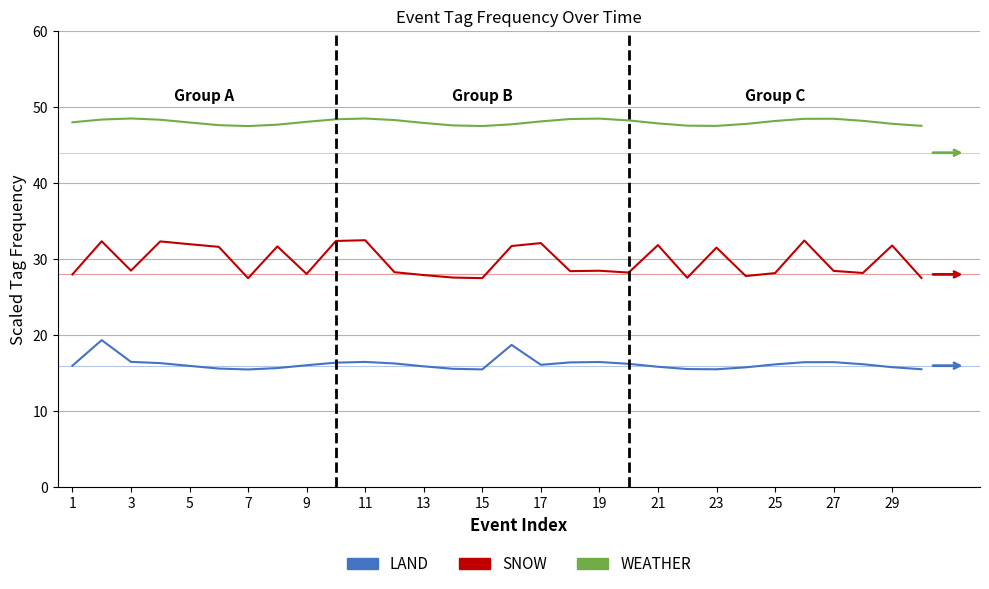

Which series has the largest total across all categories?

WEATHER